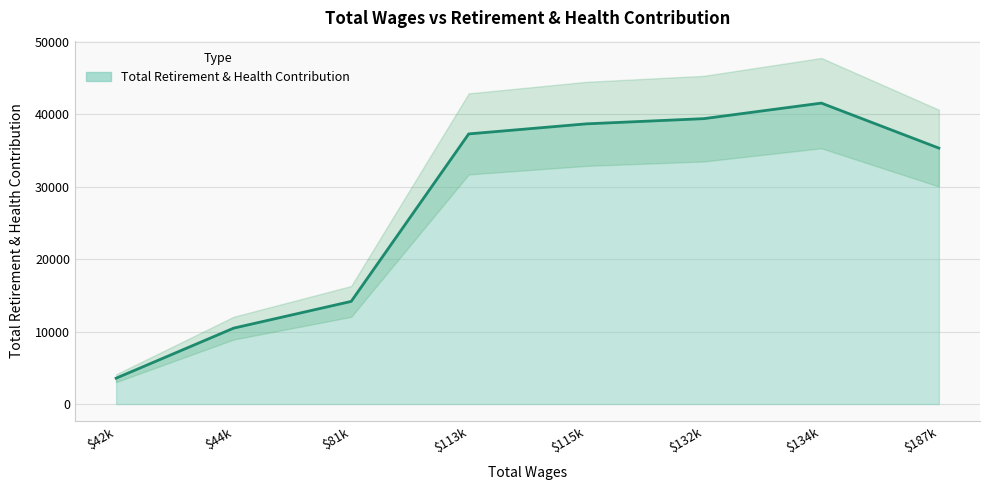

How many lines are shown in the chart?

1